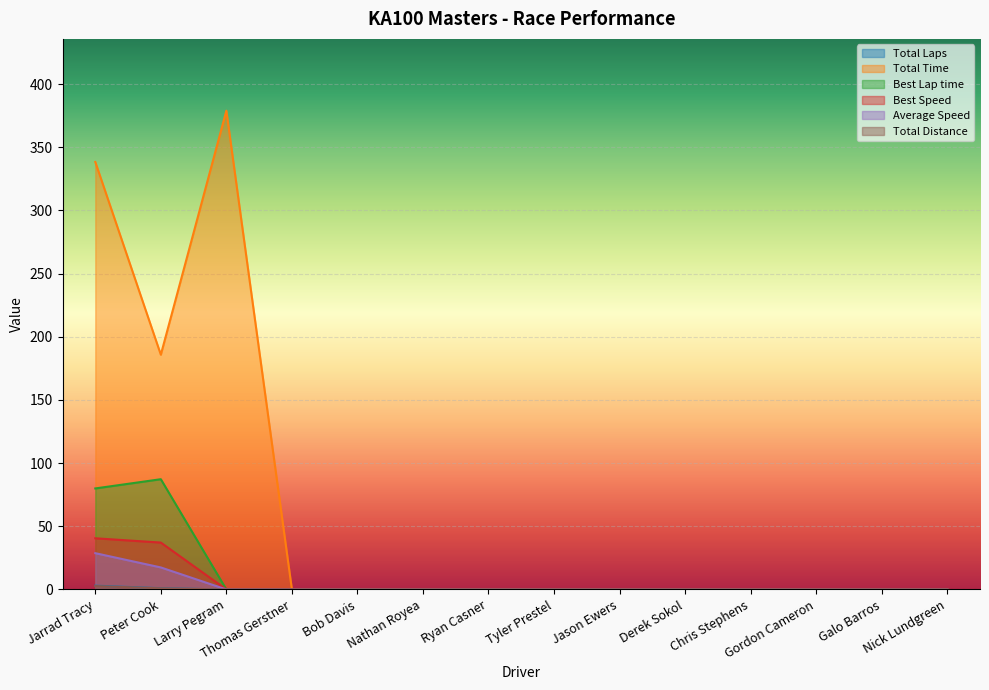

Does the chart display data point markers on the line(s)?

No